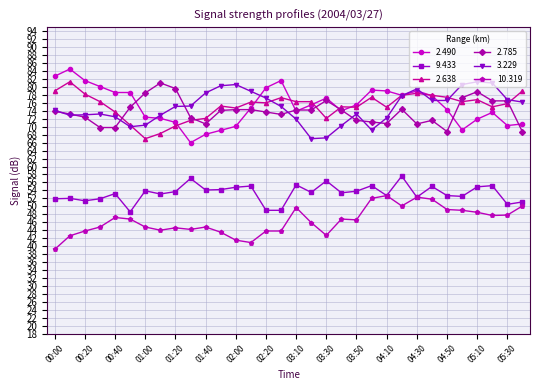

What is the lowest value of the 3.229 series?

67.0